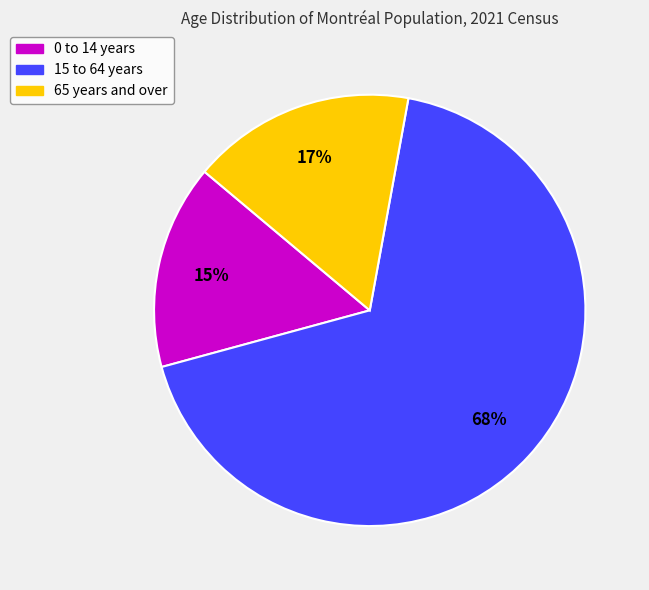

The 15 to 64 years slice represents 68% of the pie. True or false?

True